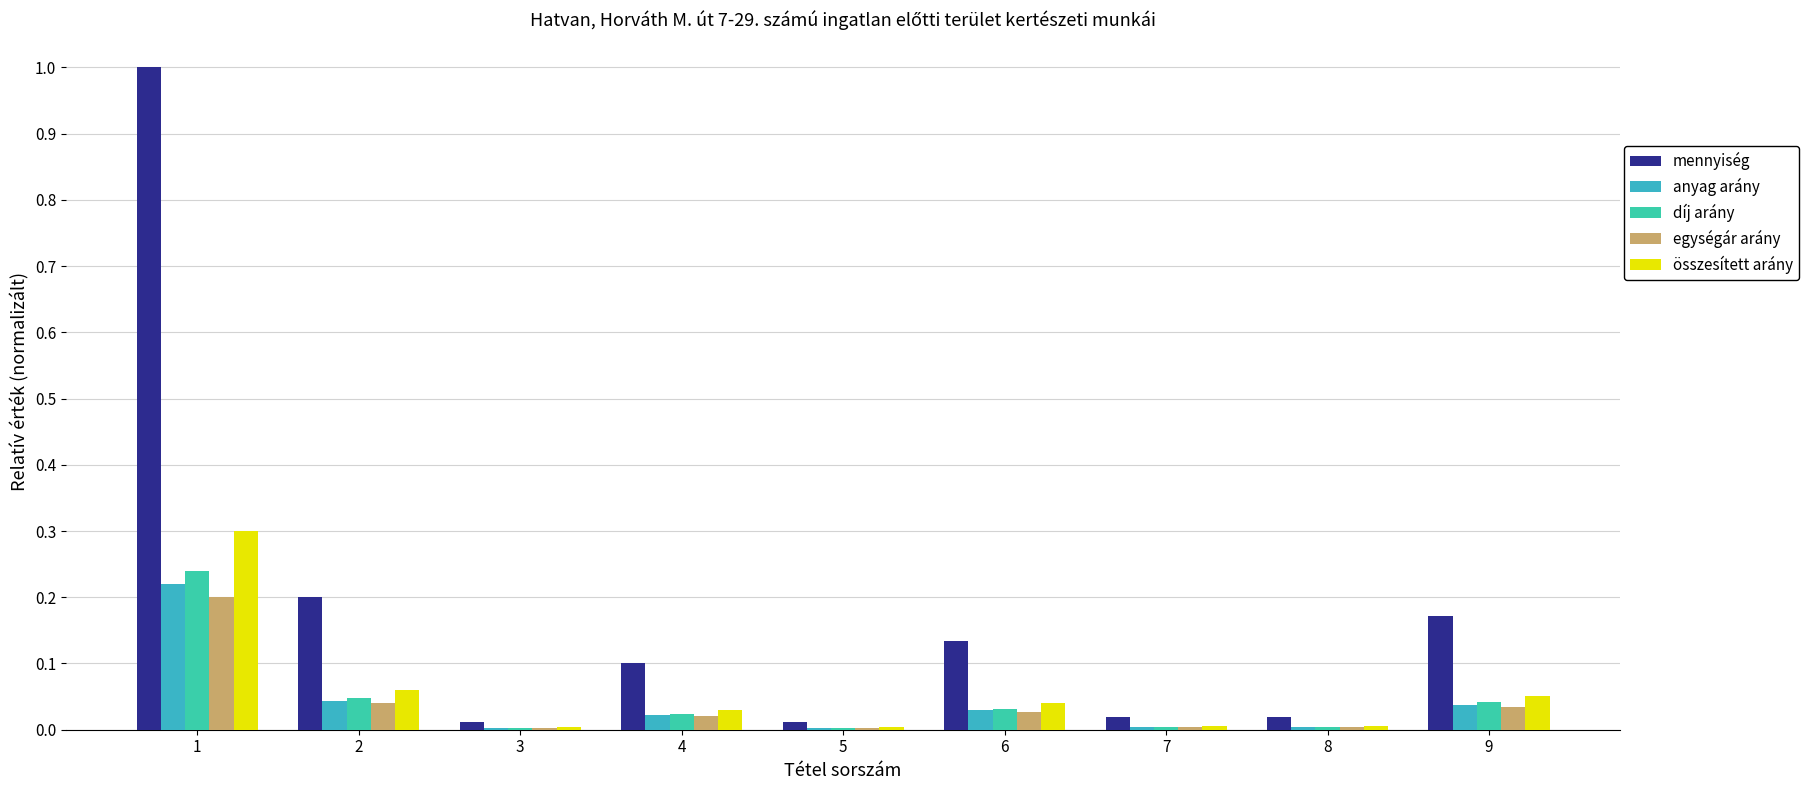

Is it true that díj arány equals 0.0 at 3?

False